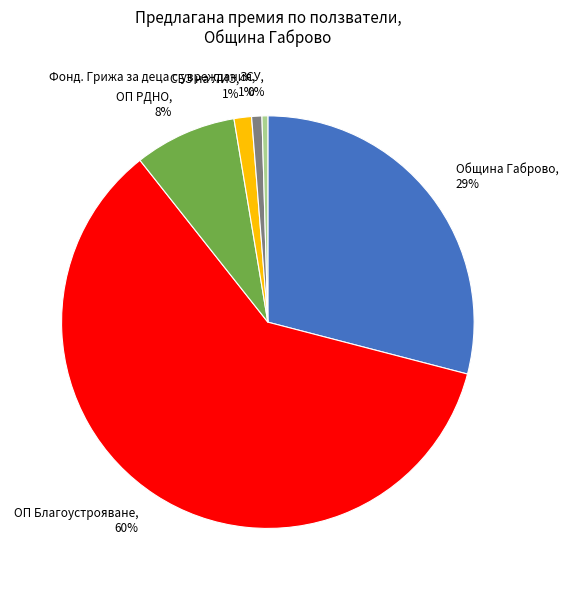

Count the number of slices in the pie.

6